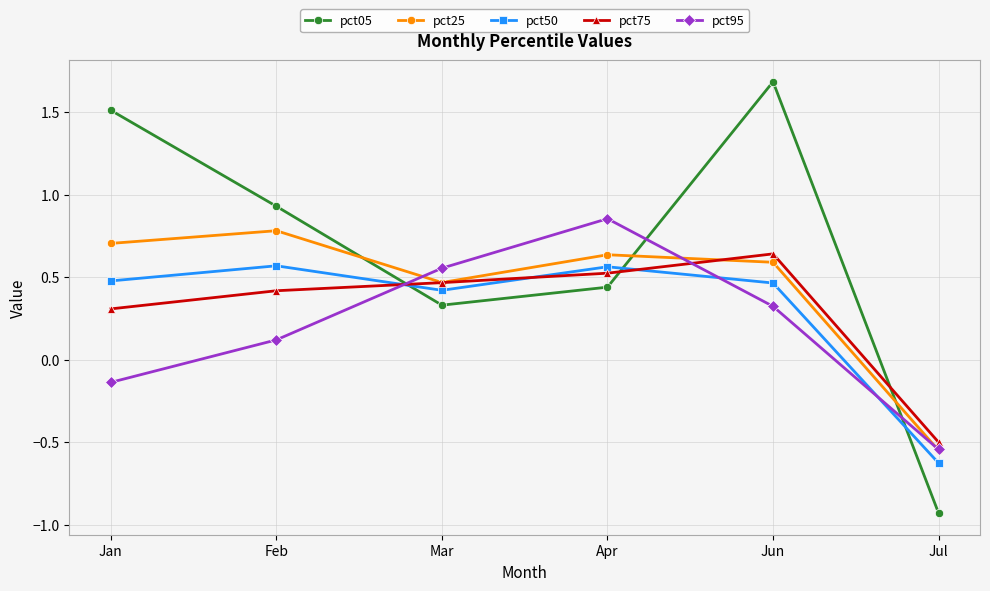

Is it true that pct50 equals 0.5 at Jan?

True